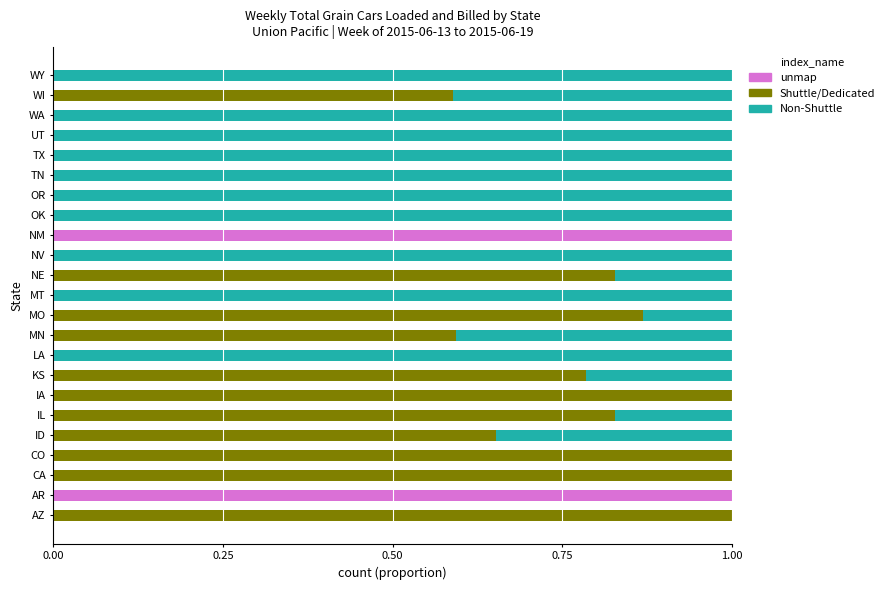

Is it true that unmap equals -0.0 at NE?

True